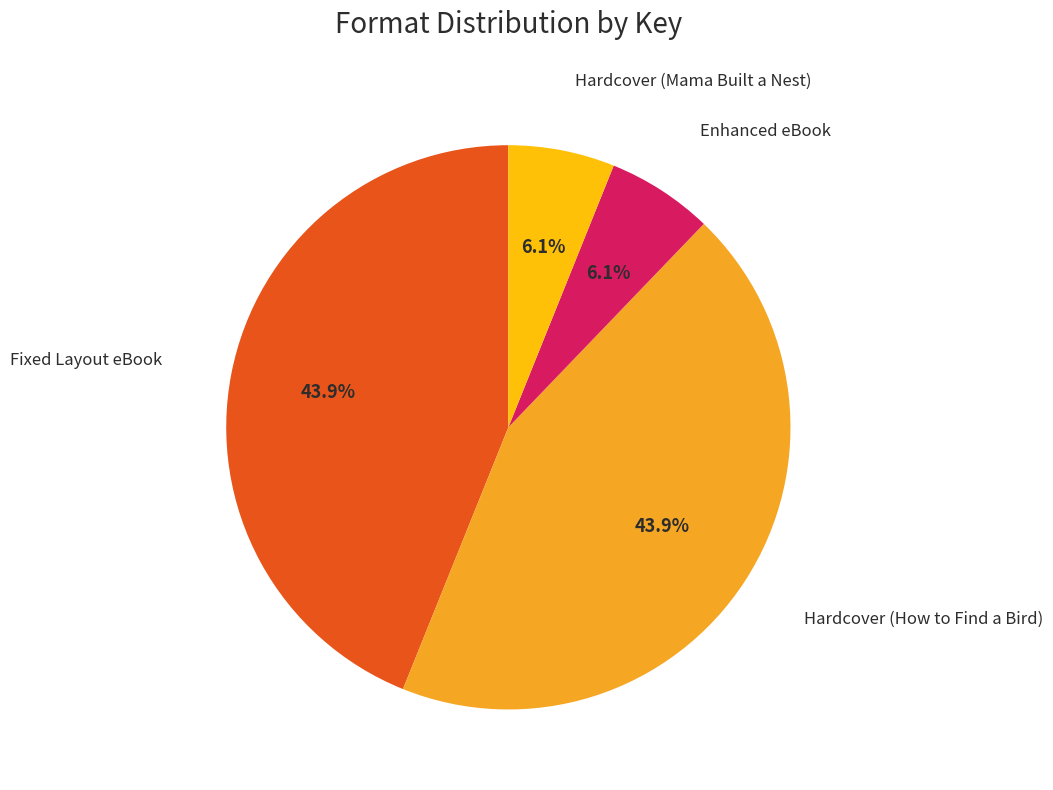

Is there a majority slice in this chart?

No